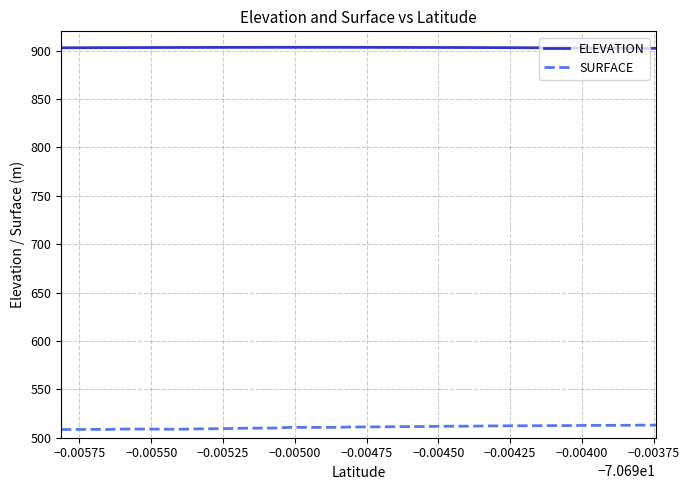

Which series has the largest total across all categories?

ELEVATION